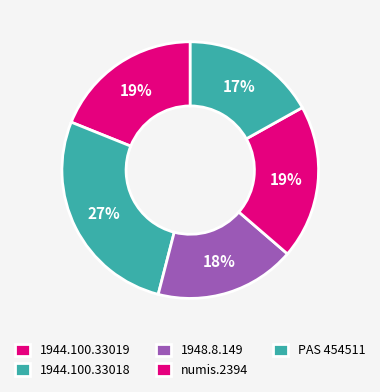

What is the largest slice in the pie chart?

1944.100.33018